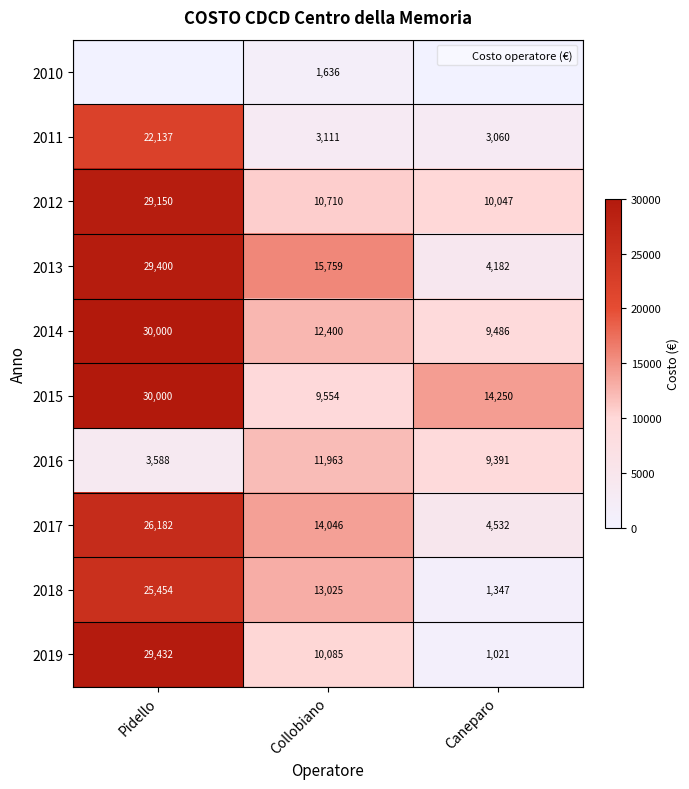

What is the average value of the 2019 series?

13512.6